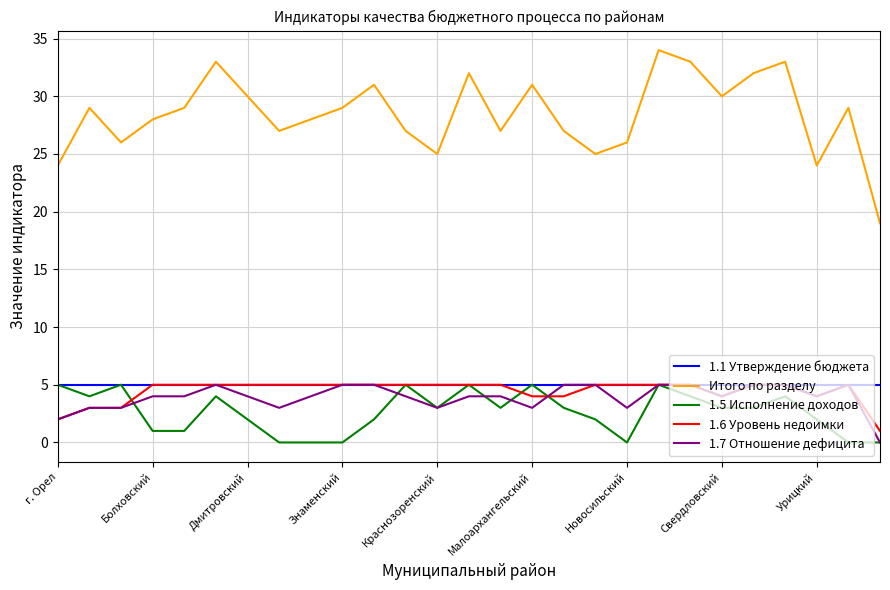

Which series has the largest range (max minus min)?

Итого по разделу